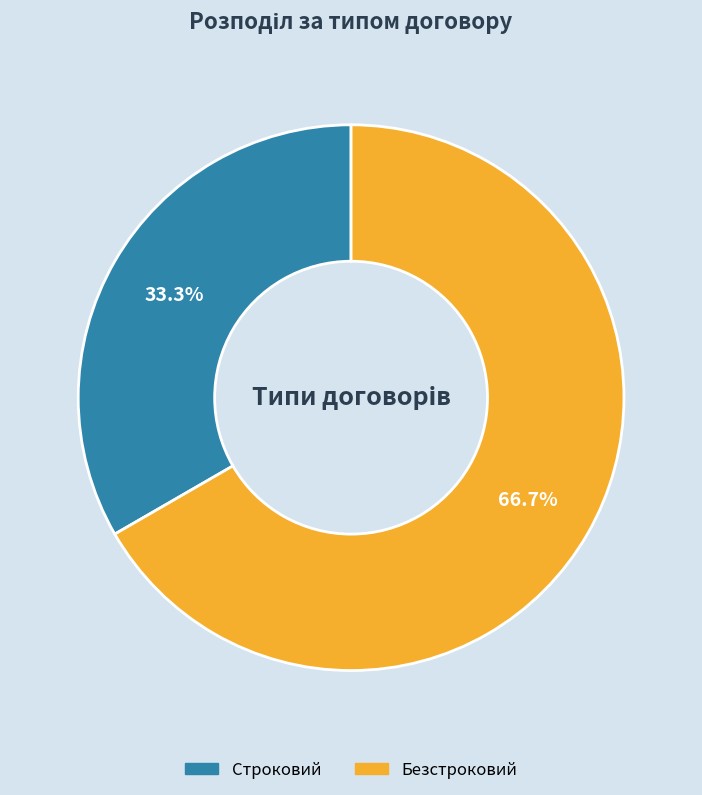

The Безстроковий slice represents 67% of the pie. True or false?

True